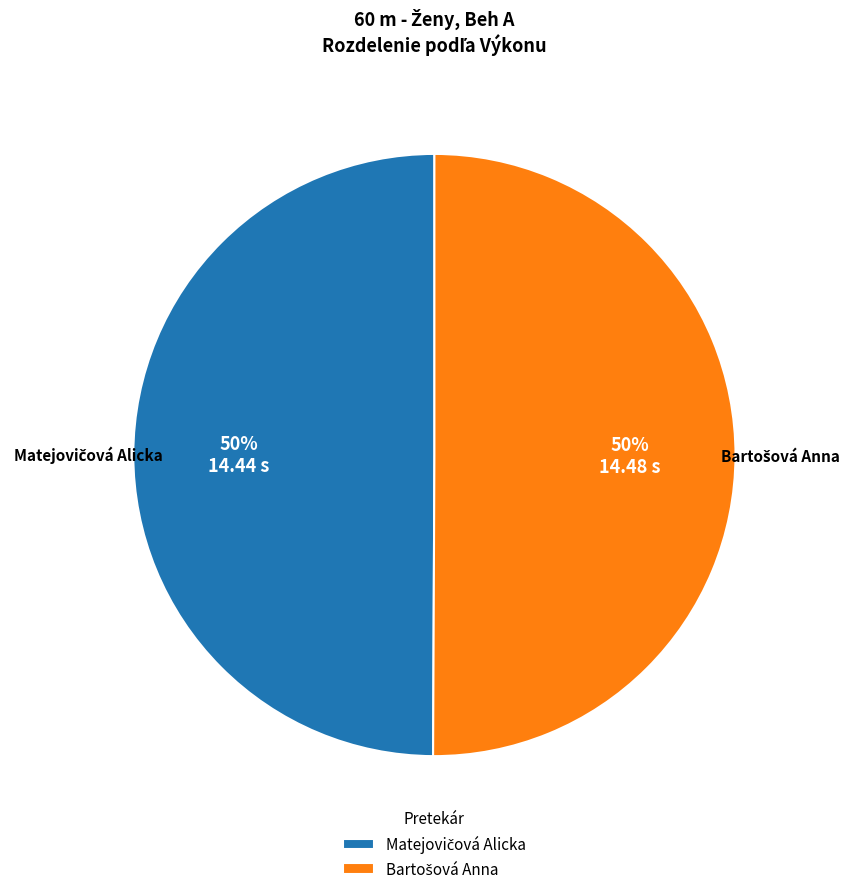

To the nearest percent, what is the average slice percentage?

50%